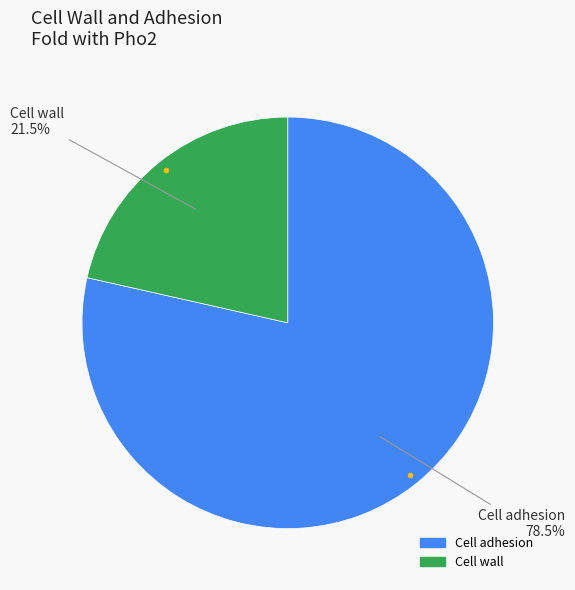

Is there any slice that represents more than half of the pie?

Yes